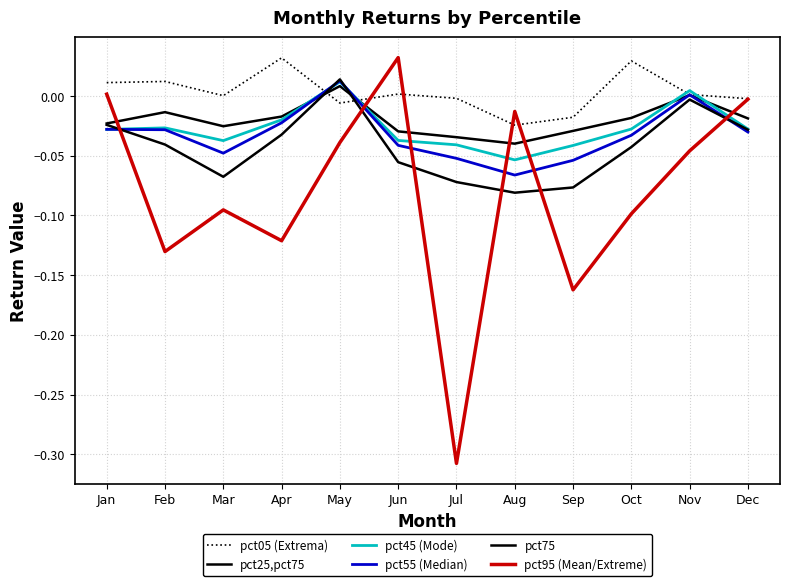

Which series has the largest range (max minus min)?

pct95 (Mean/Extreme)